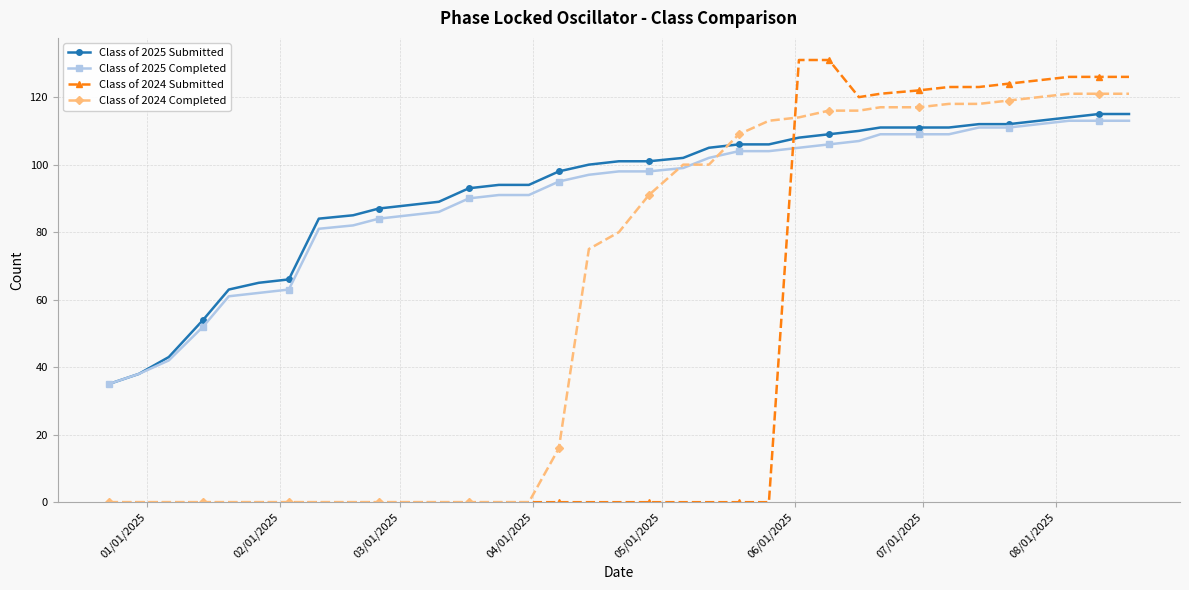

What are all the series names shown in the legend?

Class of 2025 Submitted, Class of 2025 Completed, Class of 2024 Submitted, Class of 2024 Completed